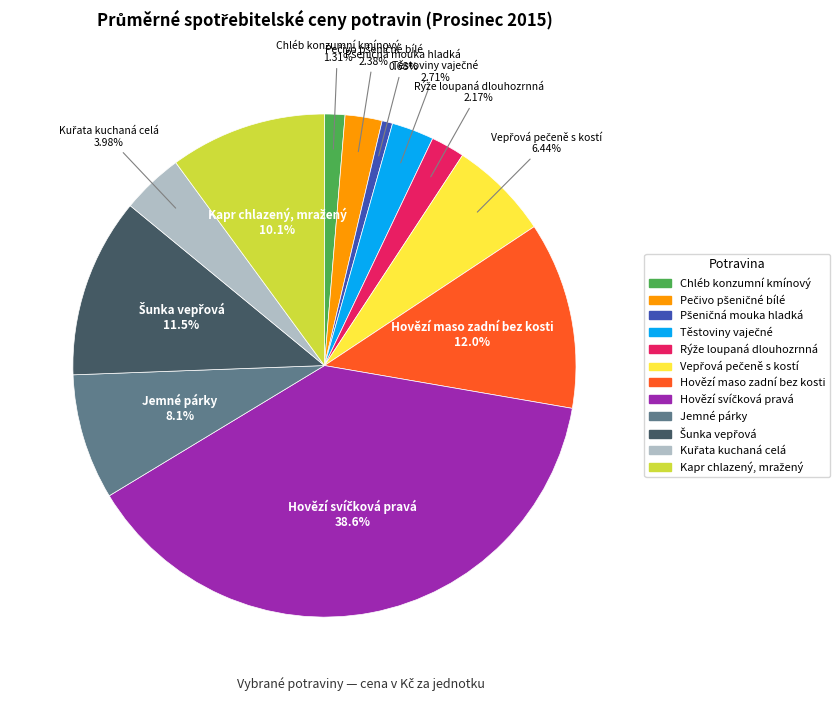

Does Hovězí maso zadní bez kosti account for over 50% of the chart?

No